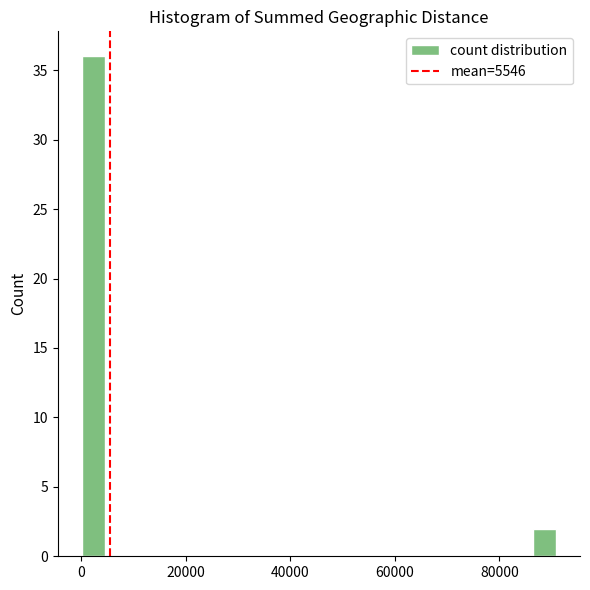

Around what value on the x-axis is the tallest bar? Give the approximate position of its centre, as read against the axis.

2000